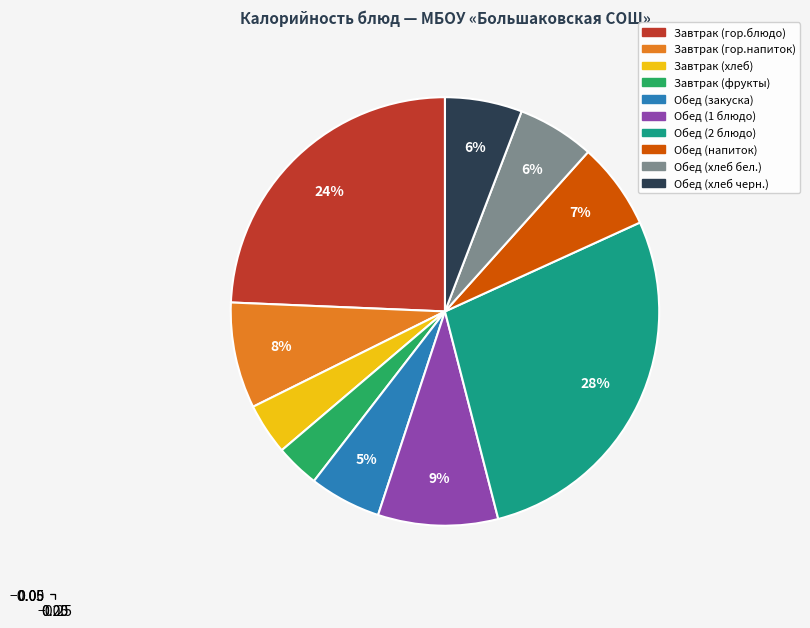

How many slices are in this pie chart?

10